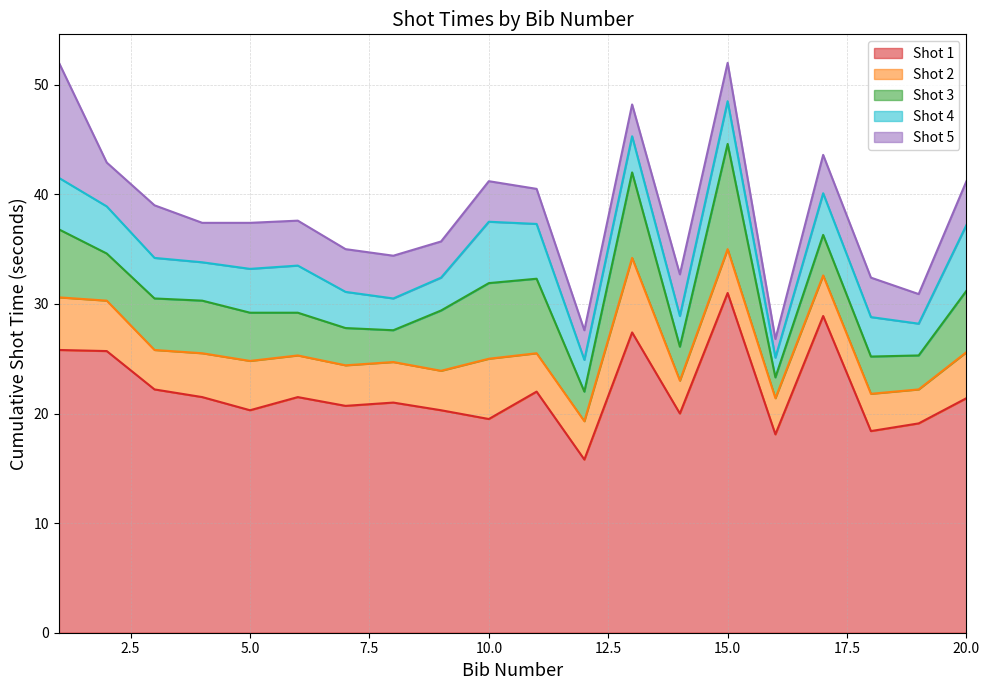

True or false: Shot 5 and Shot 1 intersect in this chart.

False